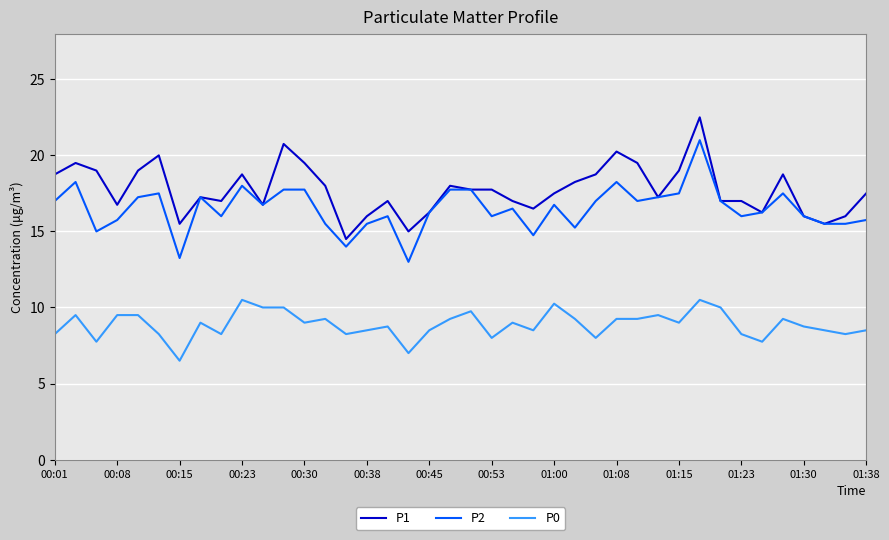

Count the number of data series in this chart.

3